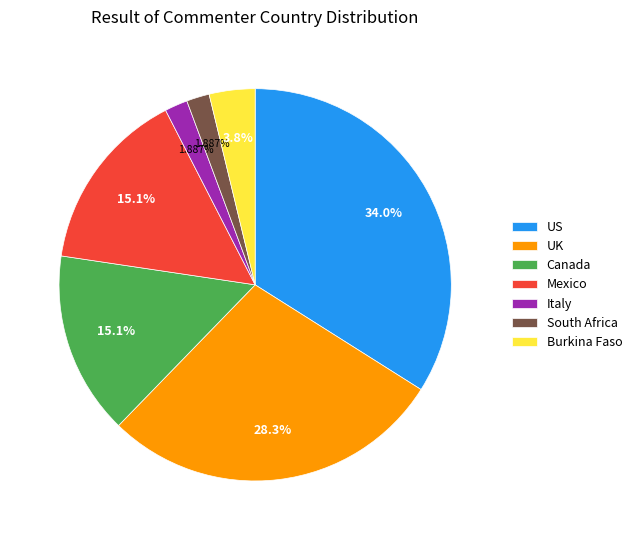

Does US represent more than half of the total?

No